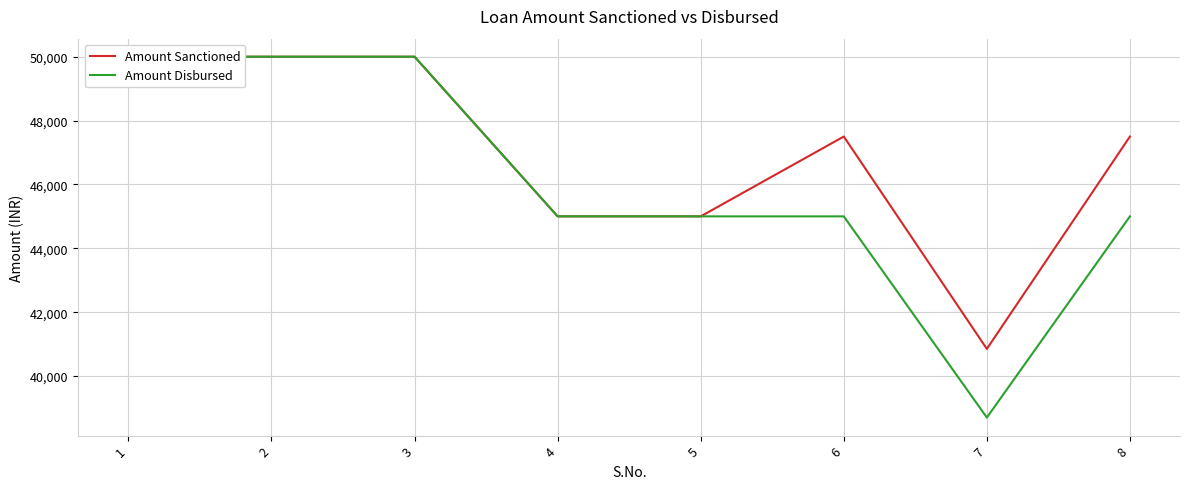

What is the lowest value of the Amount Disbursed series?

38700